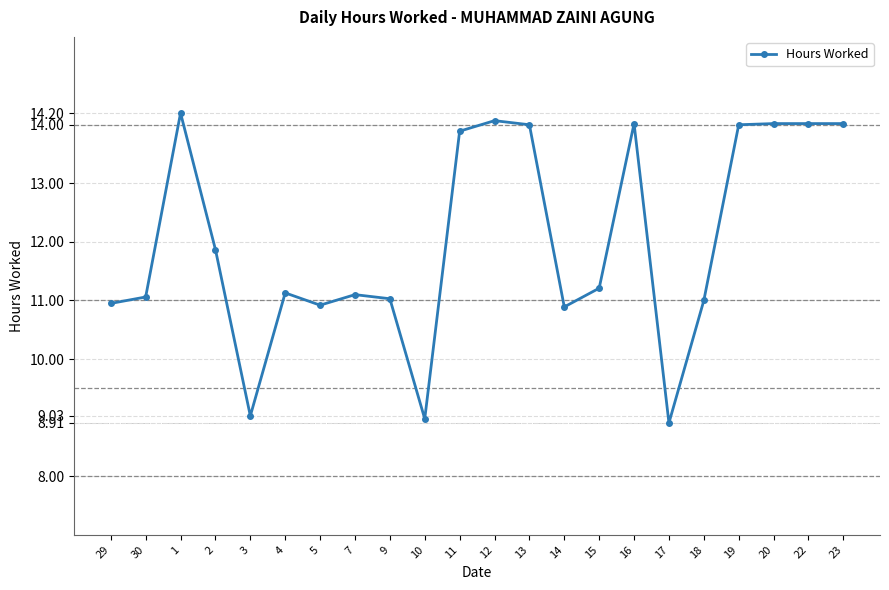

What is the value of the 19th point from the left?

14.0